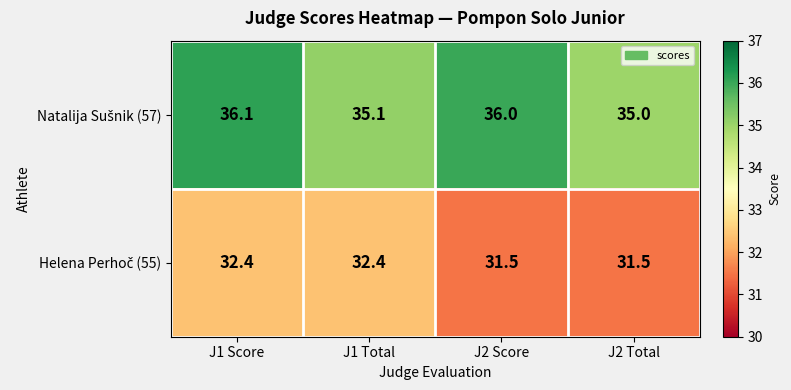

At how many categories does at least one series exceed 31?

4